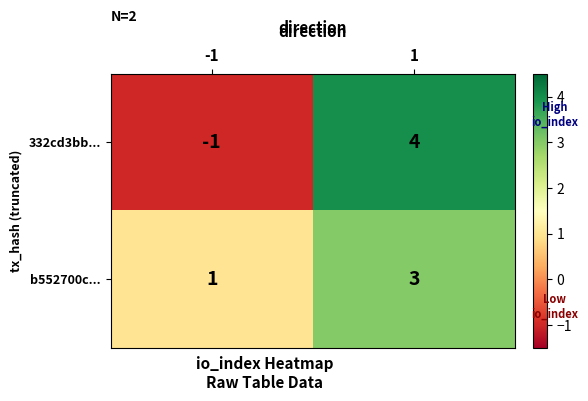

Between -1 and 1, which series saw the biggest shift?

332cd3bb...